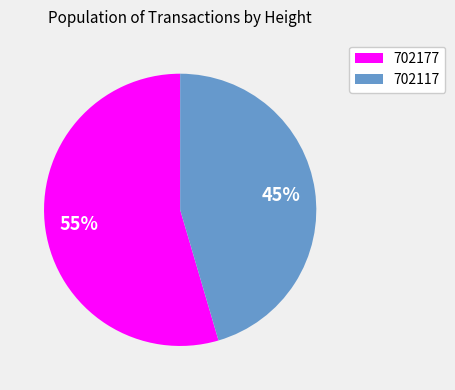

Does any single category account for the majority?

Yes